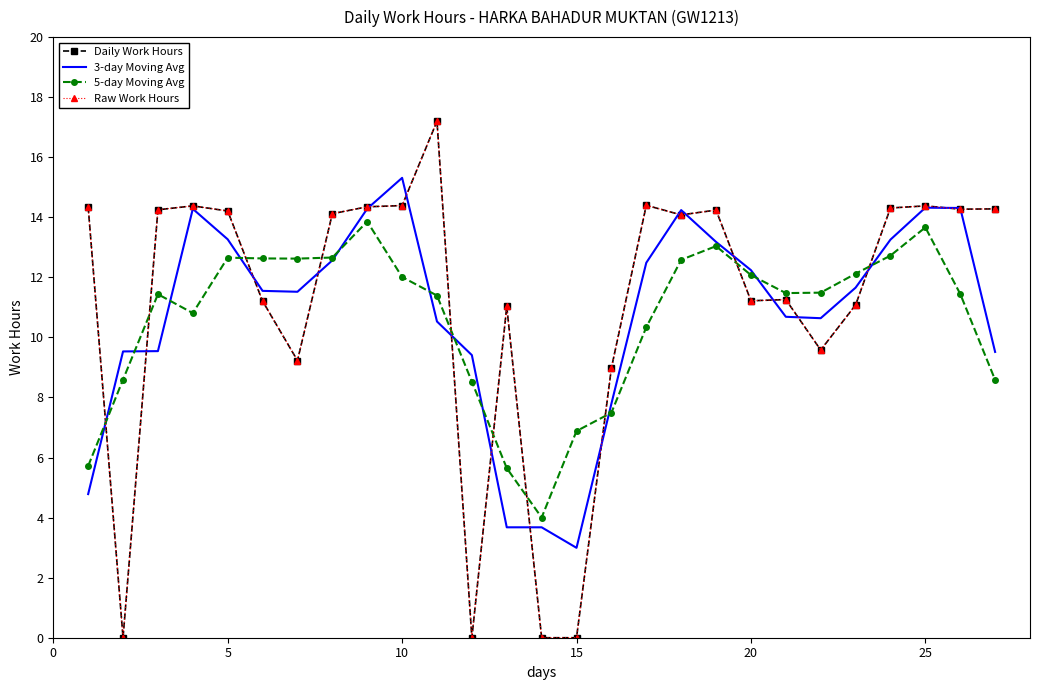

Does the chart have visible grid lines?

No